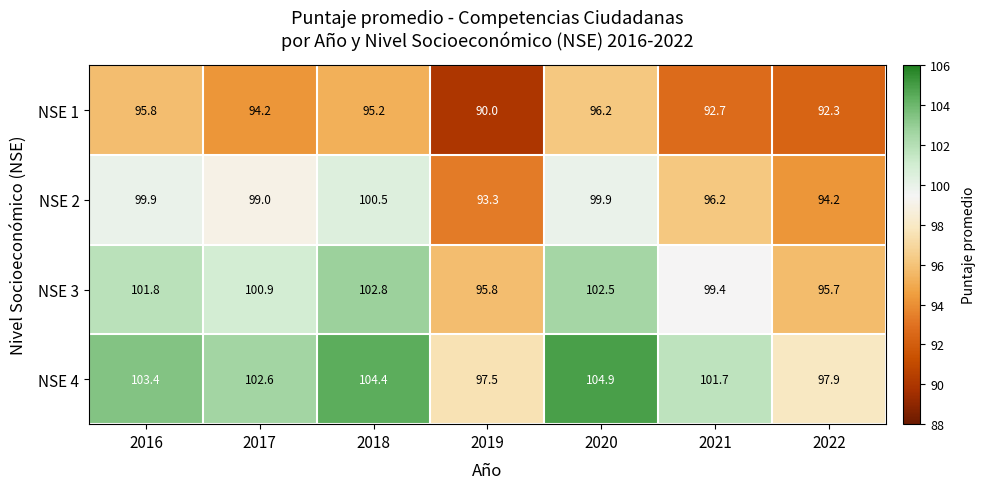

Which label corresponds to the smallest value in the chart?

2019